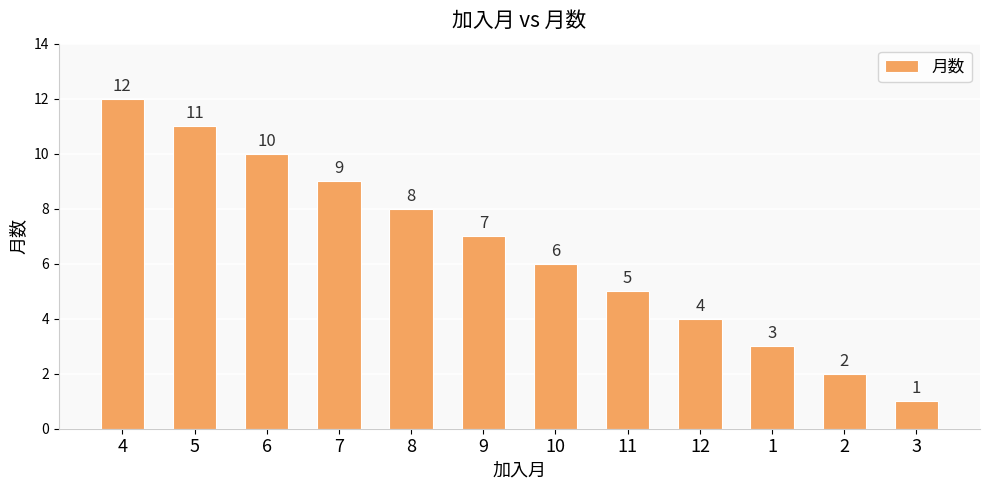

How many values are below 7?

6